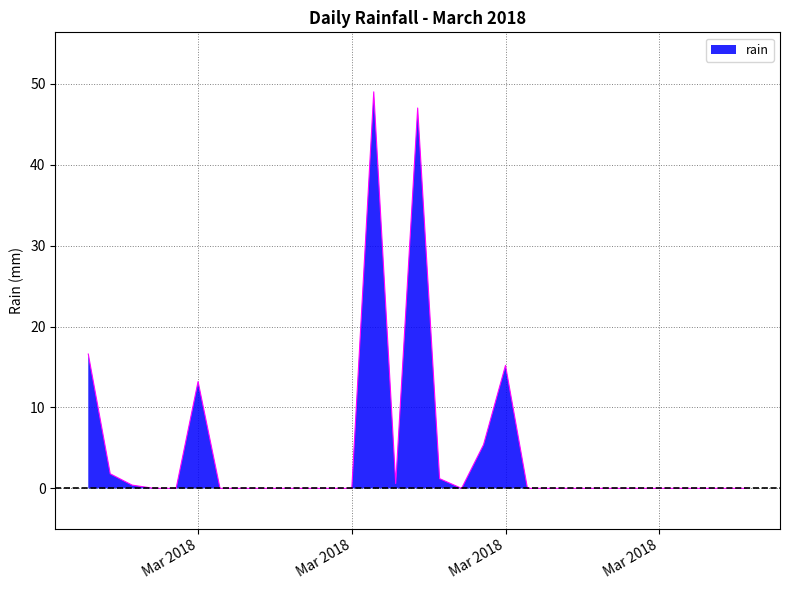

What is the difference between the maximum and minimum values?

49.0